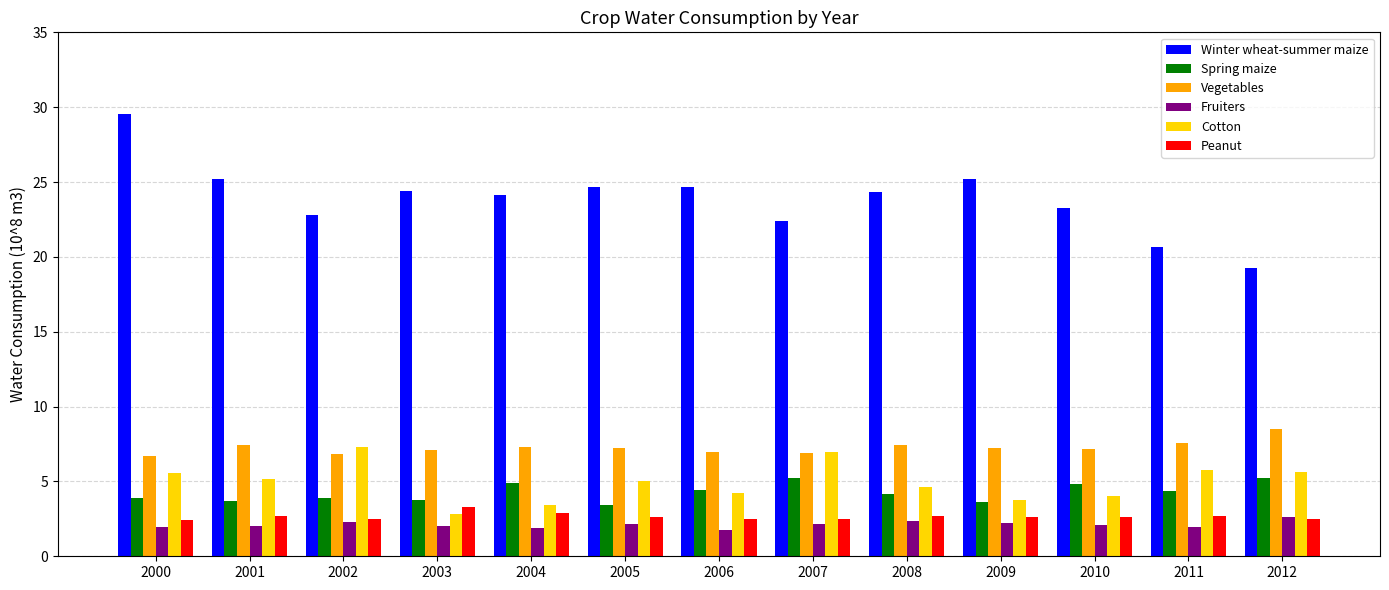

What is the sum of all Winter wheat-summer maize values?

310.4